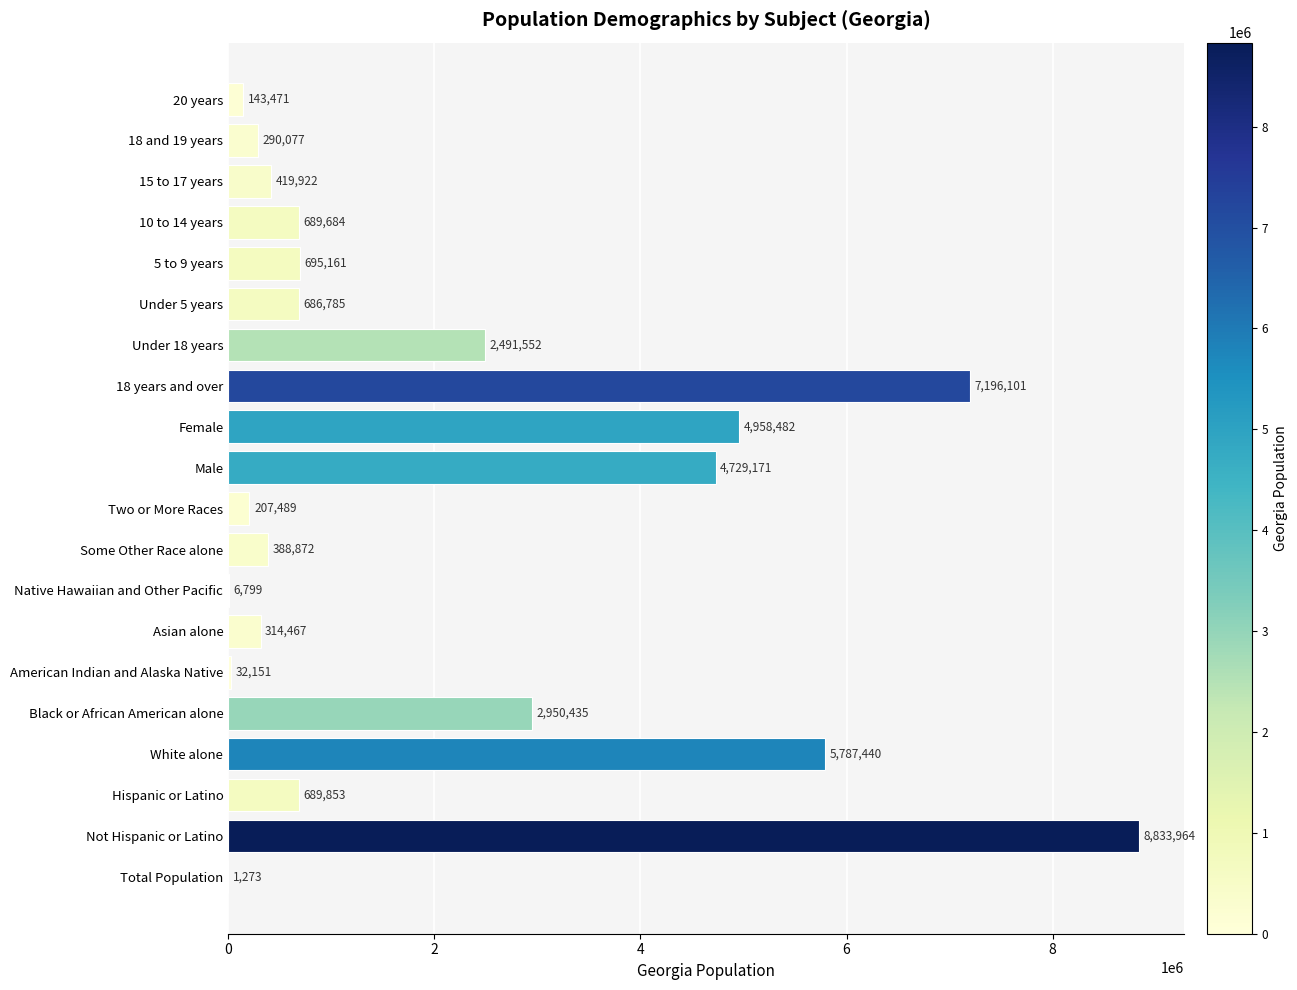

What value does the data have at Total Population, to the nearest 100?

1300